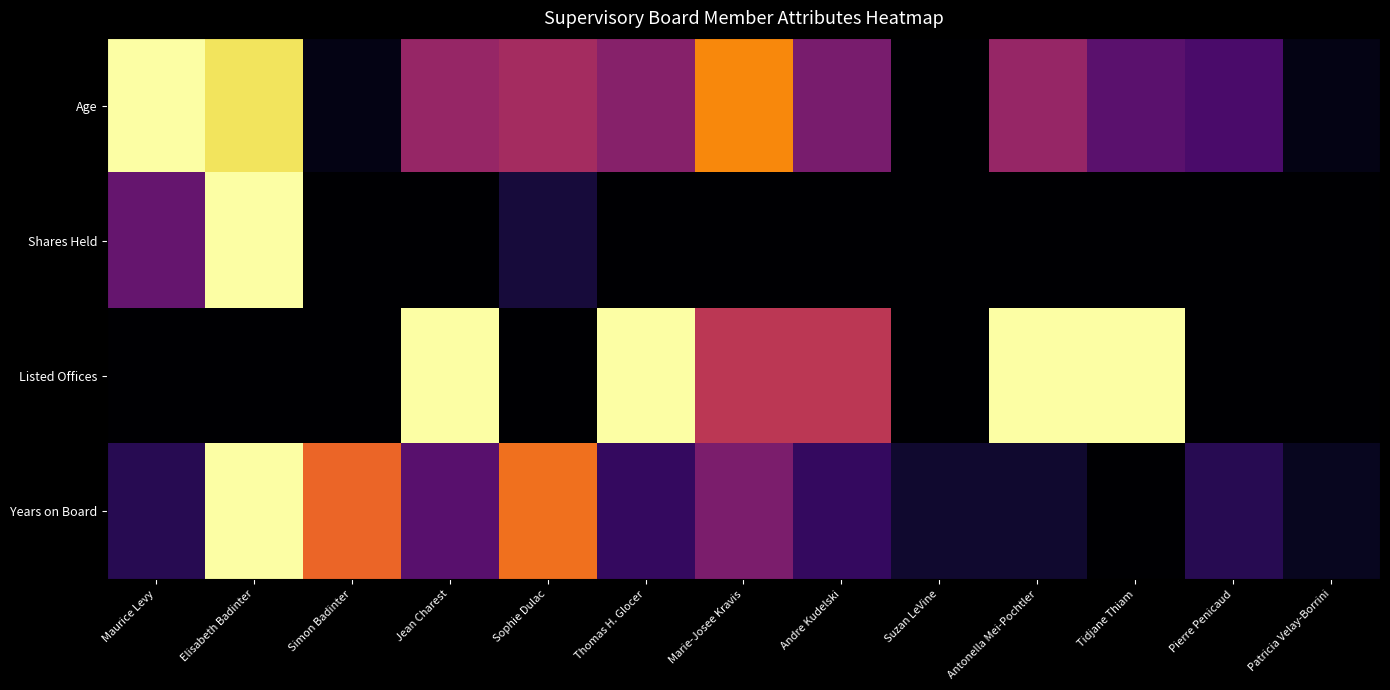

Reading left to right, list all the values displayed in this chart.

Age: Maurice Levy=1.0	Elisabeth Badinter=0.9	Simon Badinter=0.0	Jean Charest=0.4	Sophie Dulac=0.4	Thomas H. Glocer=0.4	Marie-Josee Kravis=0.7	Andre Kudelski=0.3	Suzan LeVine=0.0	Antonella Mei-Pochtler=0.4	Tidjane Thiam=0.3	Pierre Penicaud=0.2	Patricia Velay-Borrini=0.0
Shares Held: Maurice Levy=0.3	Elisabeth Badinter=1.0	Simon Badinter=0.0	Jean Charest=0.0	Sophie Dulac=0.1	Thomas H. Glocer=0.0	Marie-Josee Kravis=0.0	Andre Kudelski=0.0	Suzan LeVine=0.0	Antonella Mei-Pochtler=0.0	Tidjane Thiam=0.0	Pierre Penicaud=0.0	Patricia Velay-Borrini=0.0
Listed Offices: Maurice Levy=0.0	Elisabeth Badinter=0.0	Simon Badinter=0.0	Jean Charest=1.0	Sophie Dulac=0.0	Thomas H. Glocer=1.0	Marie-Josee Kravis=0.5	Andre Kudelski=0.5	Suzan LeVine=0.0	Antonella Mei-Pochtler=1.0	Tidjane Thiam=1.0	Pierre Penicaud=0.0	Patricia Velay-Borrini=0.0
Years on Board: Maurice Levy=0.1	Elisabeth Badinter=1.0	Simon Badinter=0.7	Jean Charest=0.3	Sophie Dulac=0.7	Thomas H. Glocer=0.2	Marie-Josee Kravis=0.3	Andre Kudelski=0.2	Suzan LeVine=0.1	Antonella Mei-Pochtler=0.1	Tidjane Thiam=0.0	Pierre Penicaud=0.1	Patricia Velay-Borrini=0.1